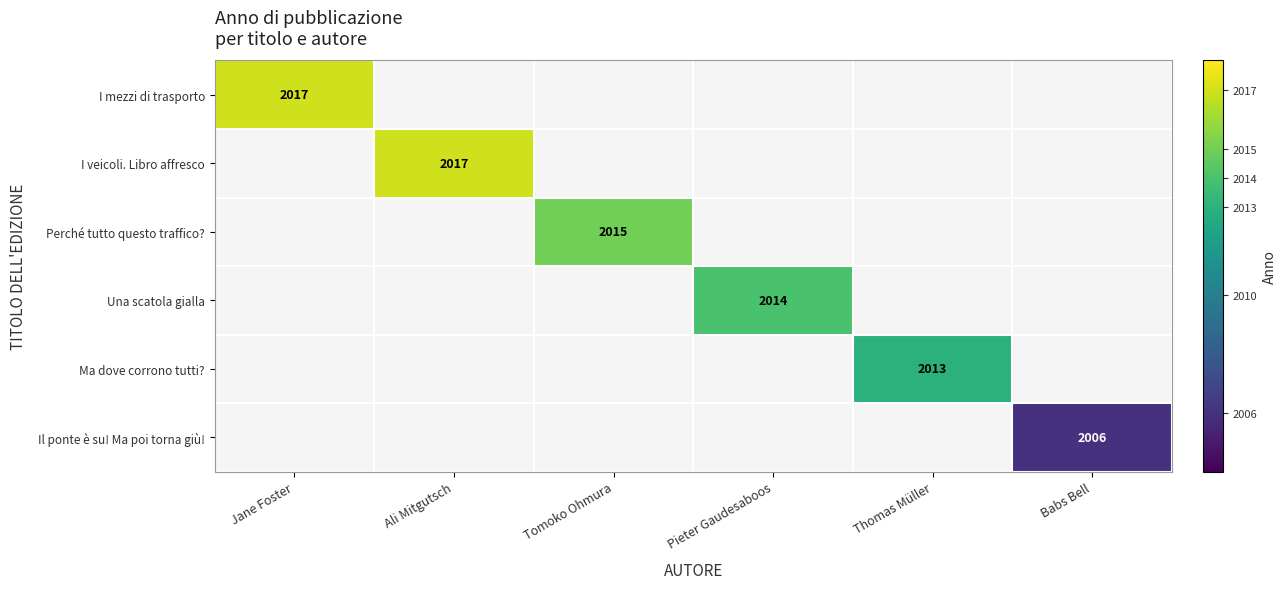

True or false: Perché tutto questo traffico? has a value of 1003 at Tomoko Ohmura.

False